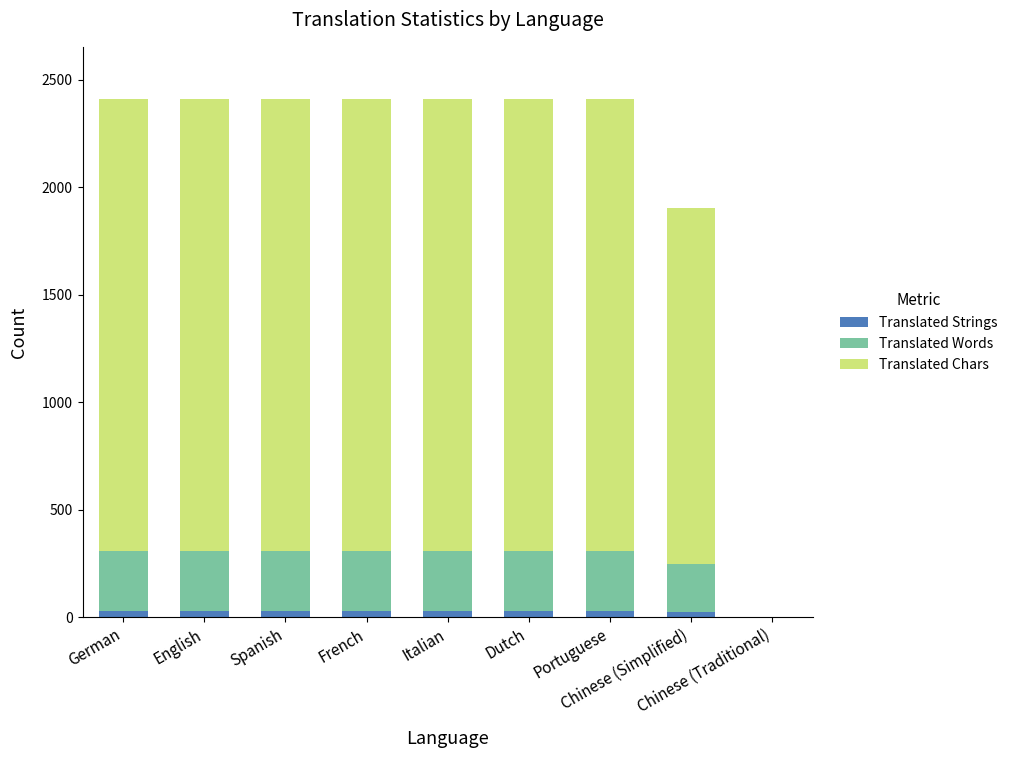

Between French and Spanish, which is larger?

French